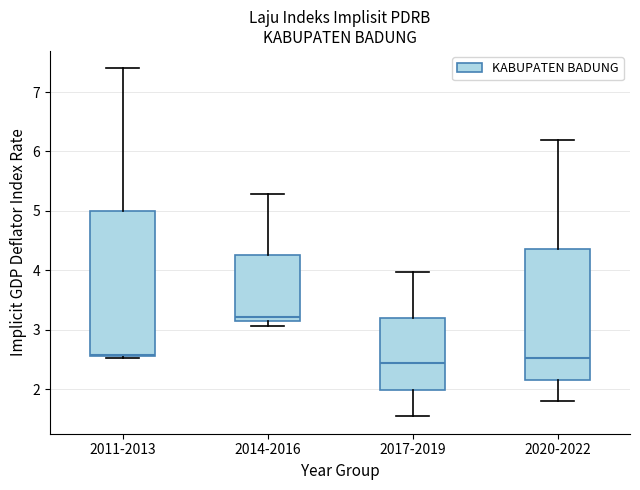

Where does the upper whisker of the box for 2017-2019 end on the y-axis? The values are not printed on the chart, so give them approximately, as read against the axis.

4.0